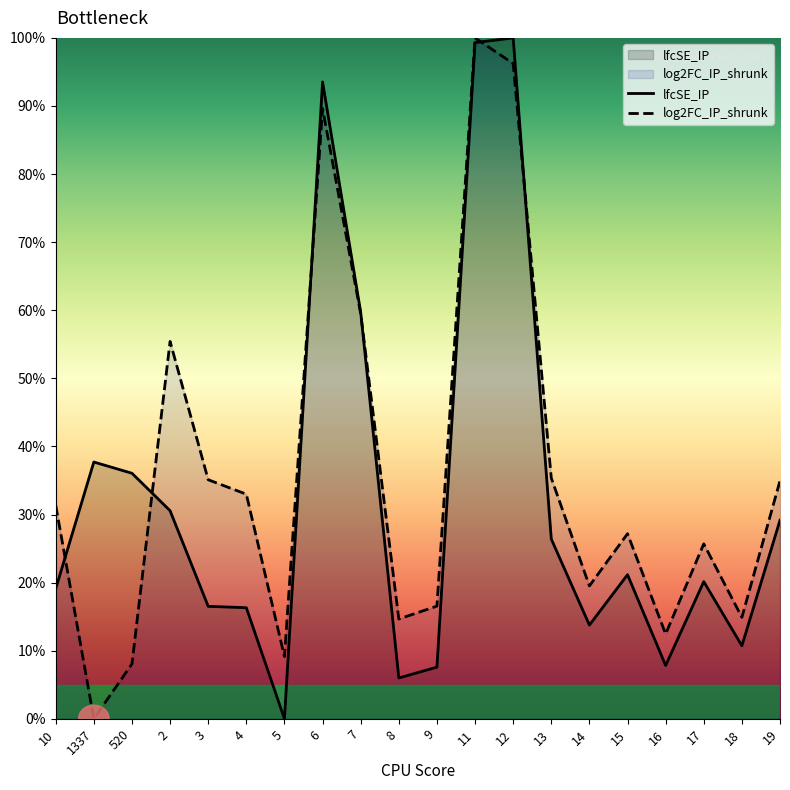

Which series has the largest range (max minus min)?

lfcSE_IP